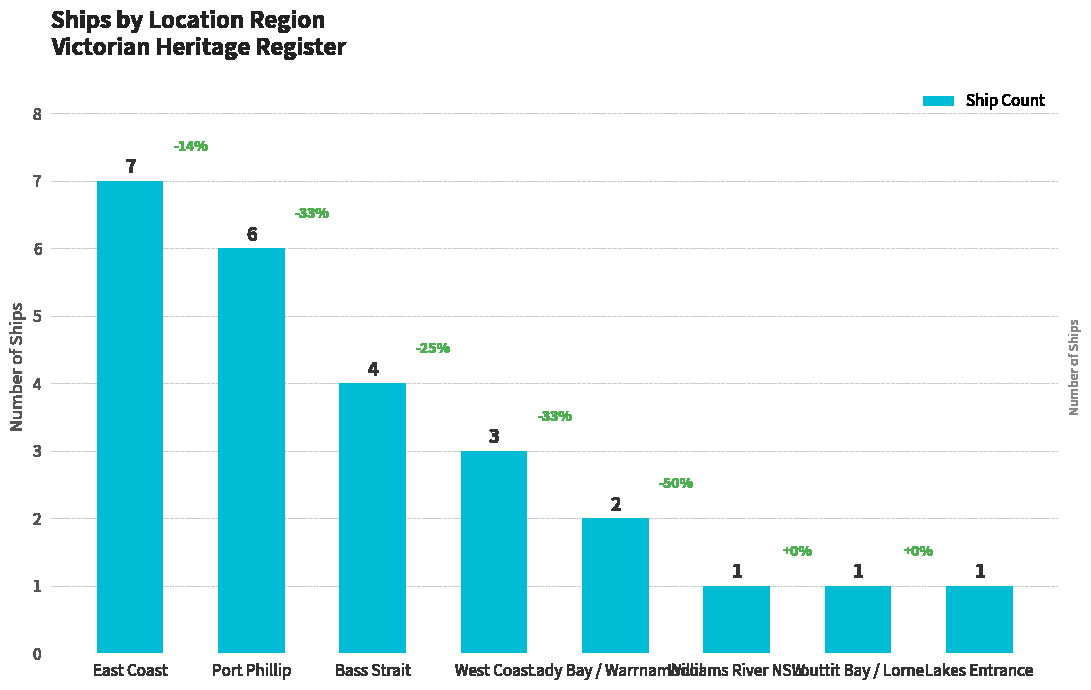

What is the label of the 4th bar from the left?

West Coast